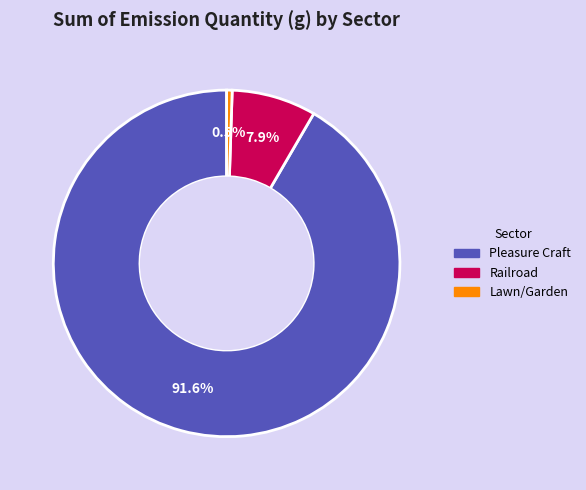

Which slice is the largest?

Pleasure Craft